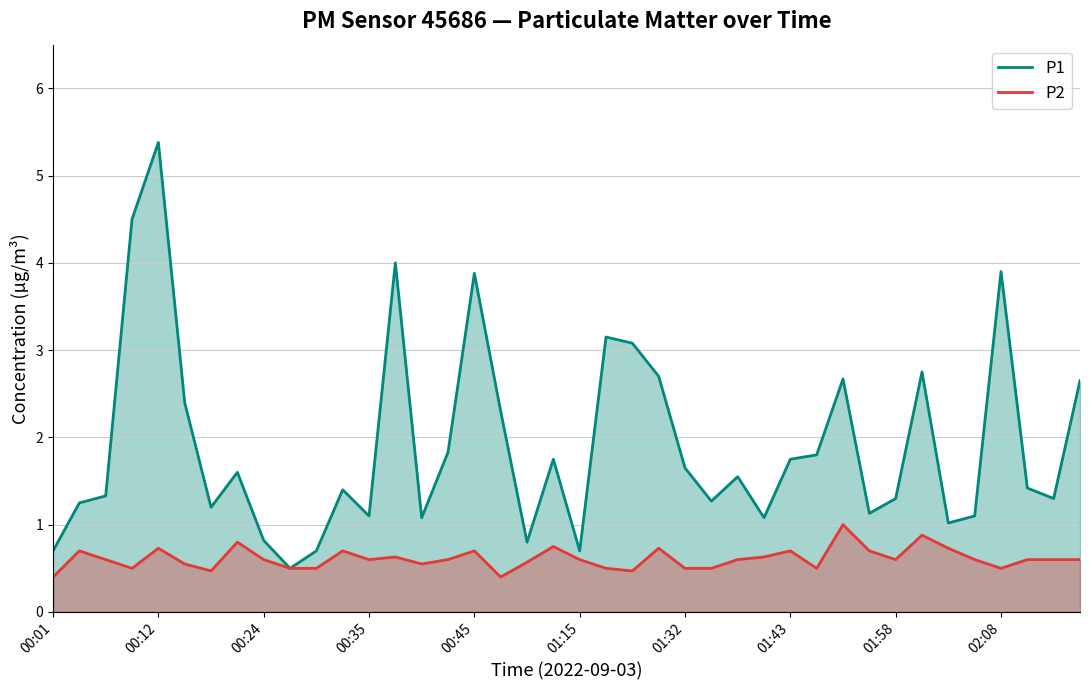

At which category does the chart reach its minimum across all series?

00:01